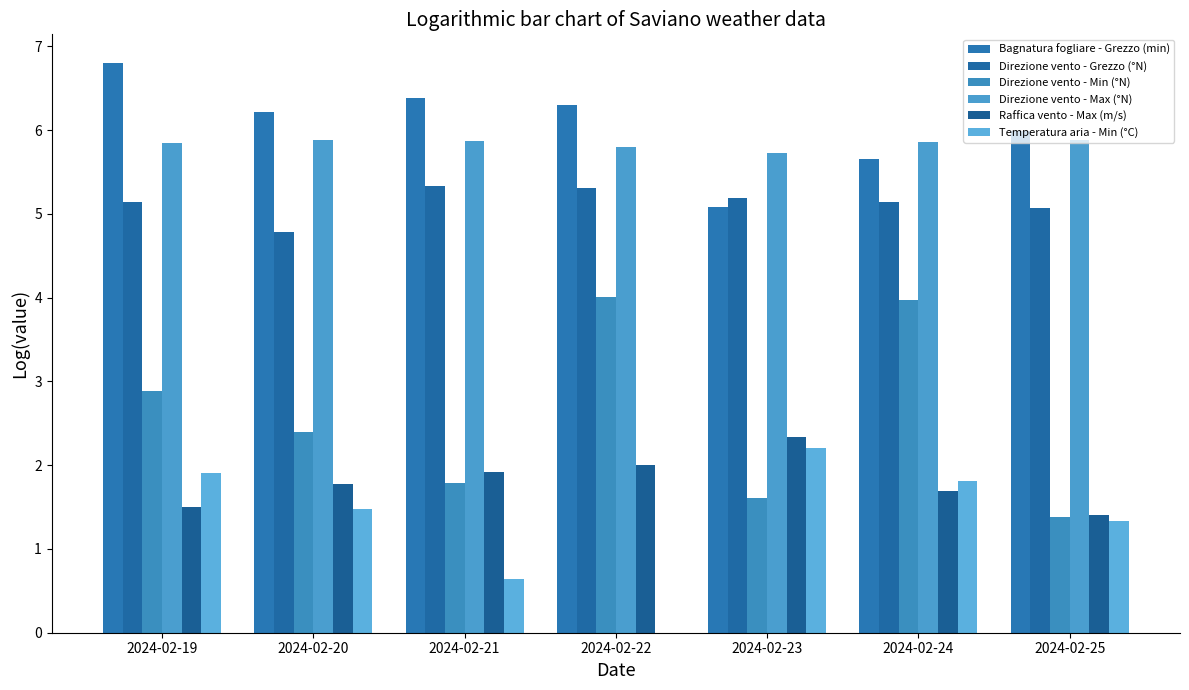

At which category is the sum across all series the highest?

2024-02-24